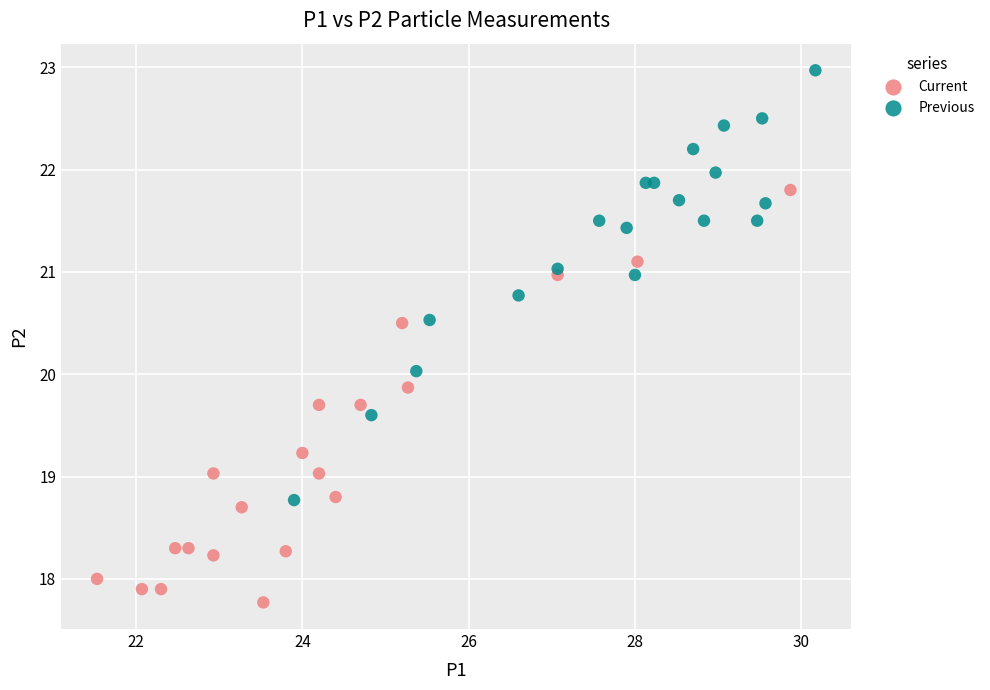

Which series contains the highest Y value?

Previous